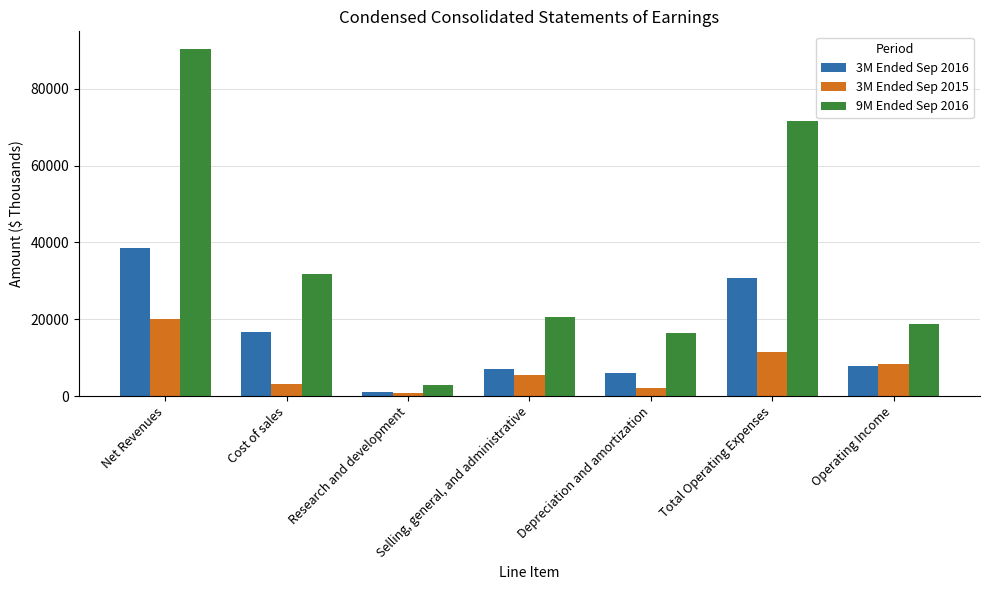

What is the sum of all 3M Ended Sep 2016 values?

107654